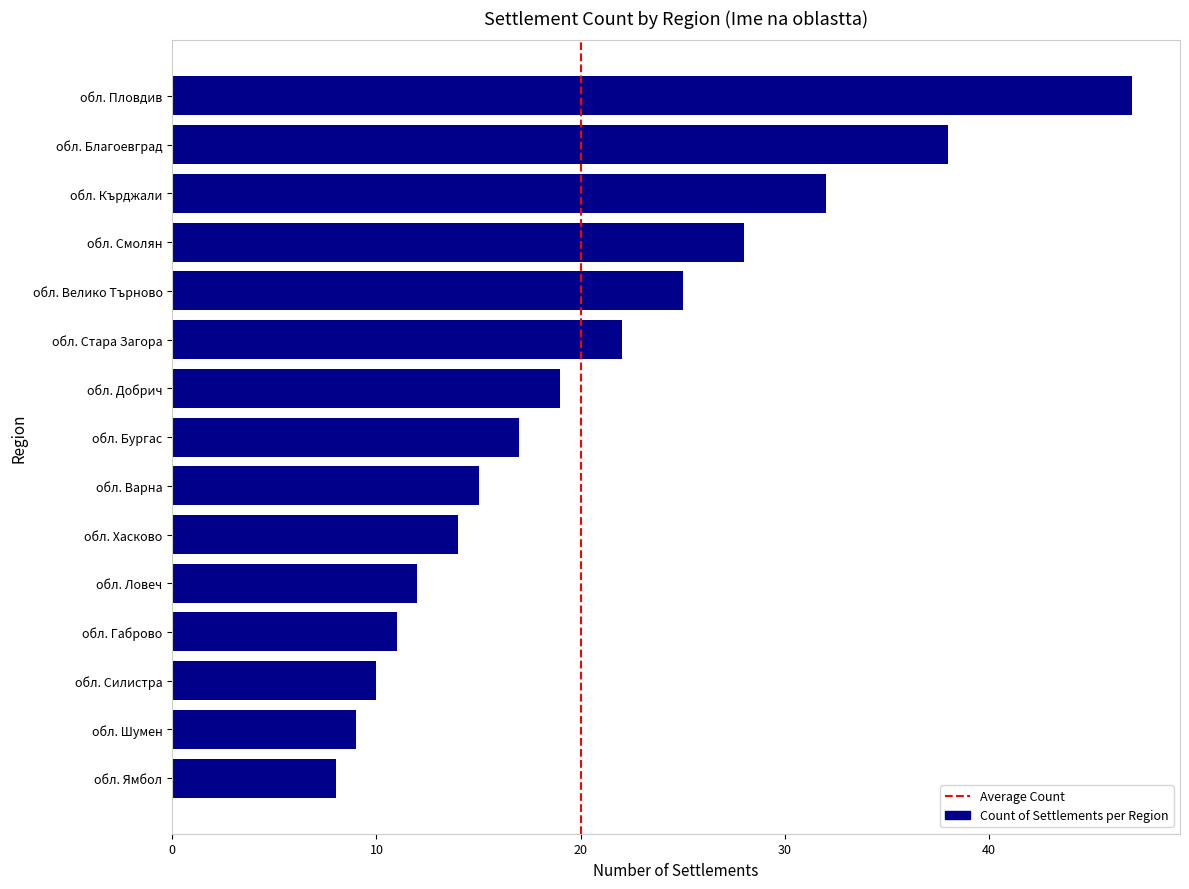

What is the smallest value displayed?

8